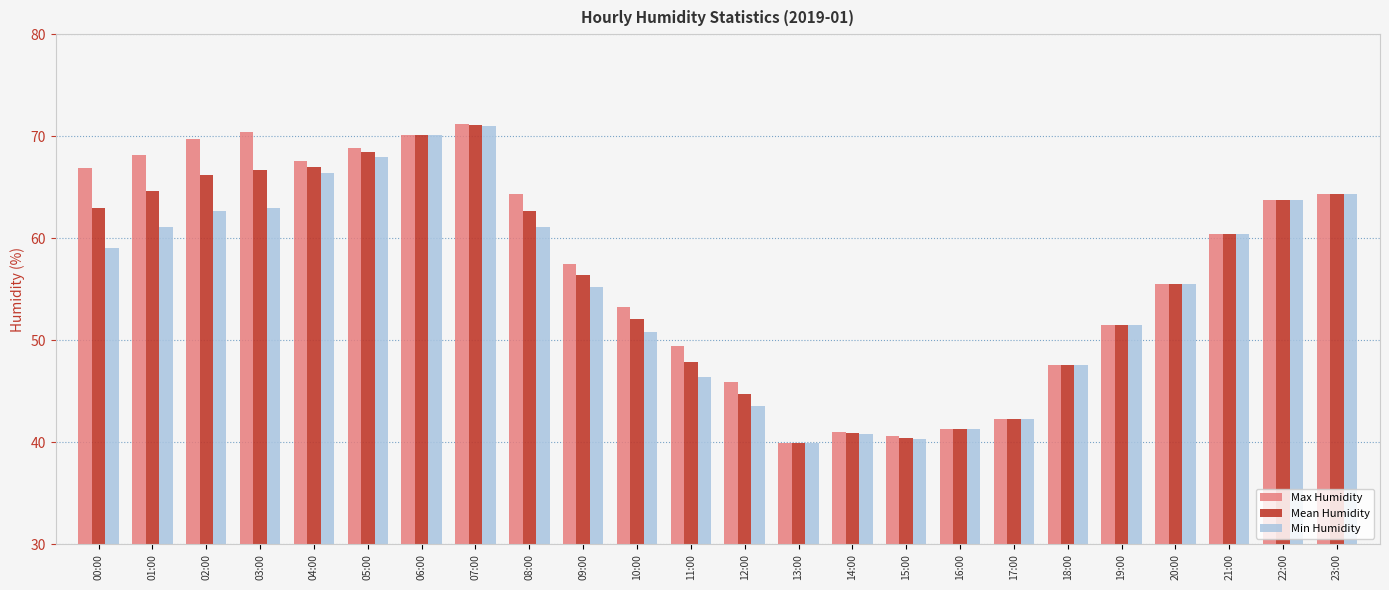

Which series changed the most between 08:00 and 22:00?

Min Humidity